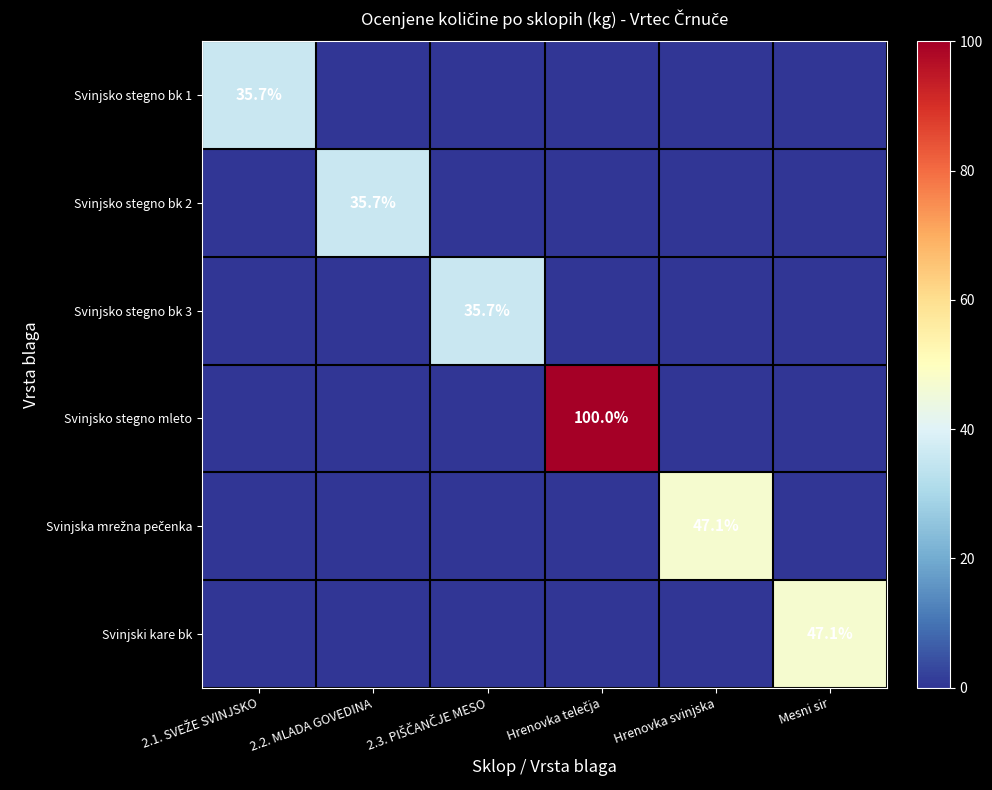

The Svinjski kare bk series shows 47.1 at Mesni sir. True or false?

True